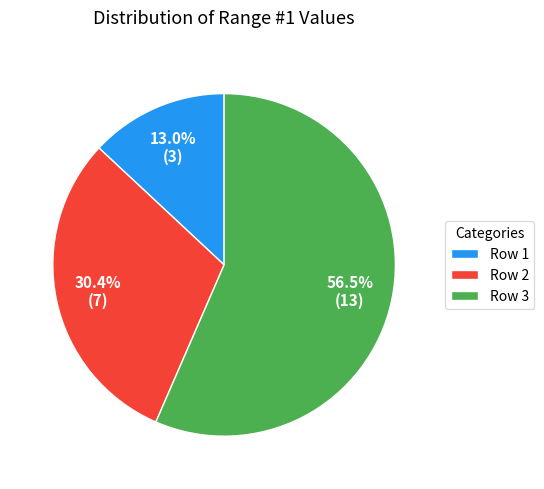

What is the ratio of the value at Row 2 to the value at Row 3?

0.5